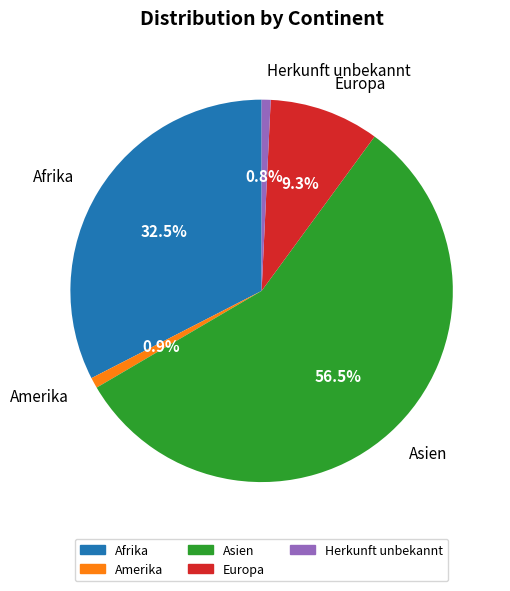

What is the ratio of the value at Afrika to the value at Herkunft unbekannt?

42.9